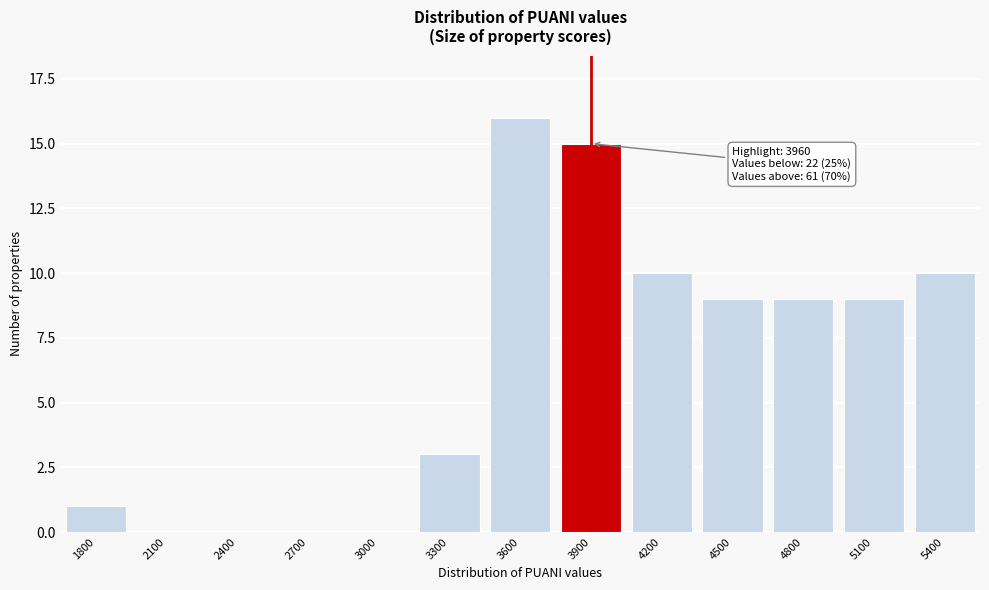

Reading left to right, list all the values displayed in this chart.

1800=1	2100=0	2400=0	2700=0	3000=0	3300=3	3600=16	3900=15	4200=10	4500=9	4800=9	5100=9	5400=10